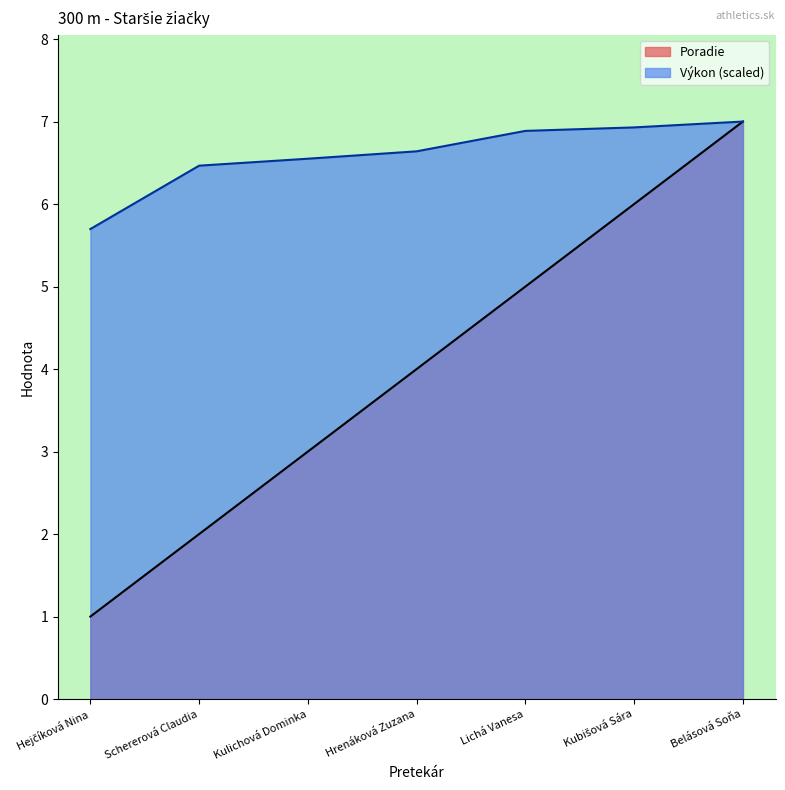

What is the spread (max minus min) of values at Hrenáková Zuzana?

2.6